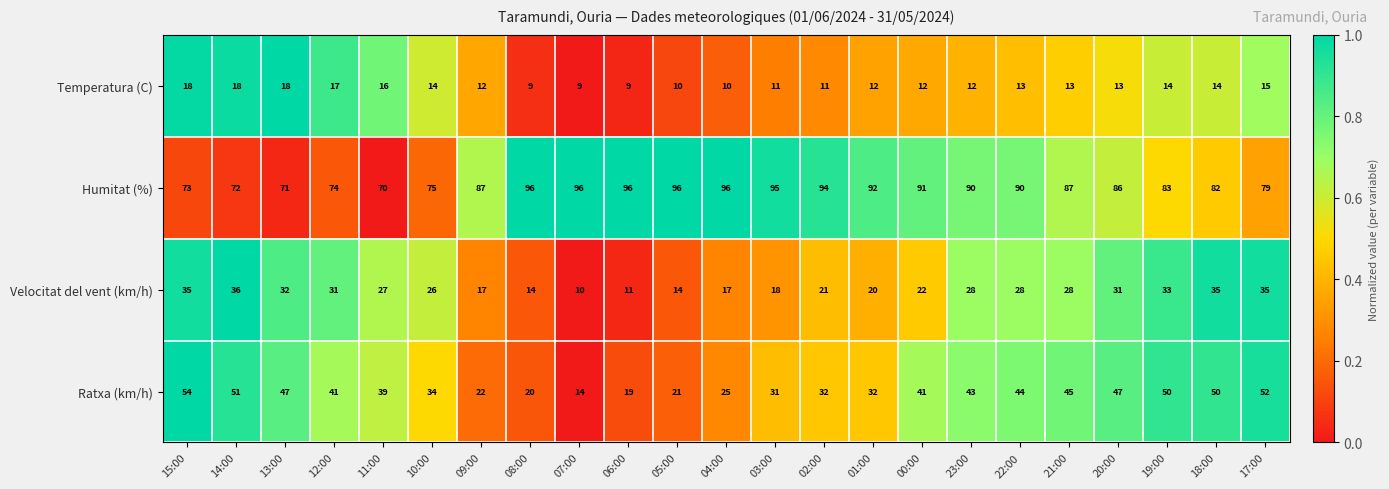

What is the total value across all series at 09:00?

138